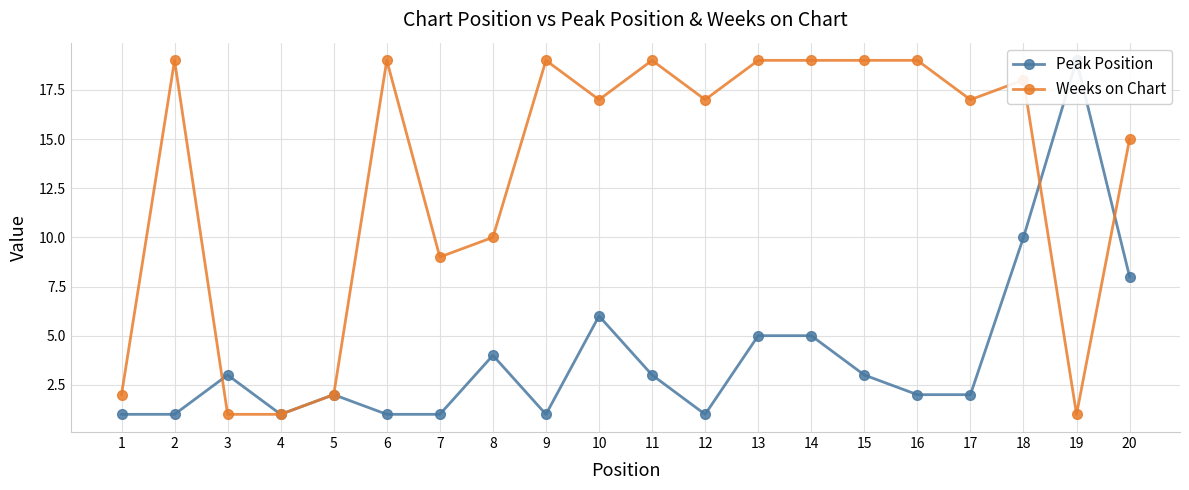

How many data points in Peak Position are above 3?

7